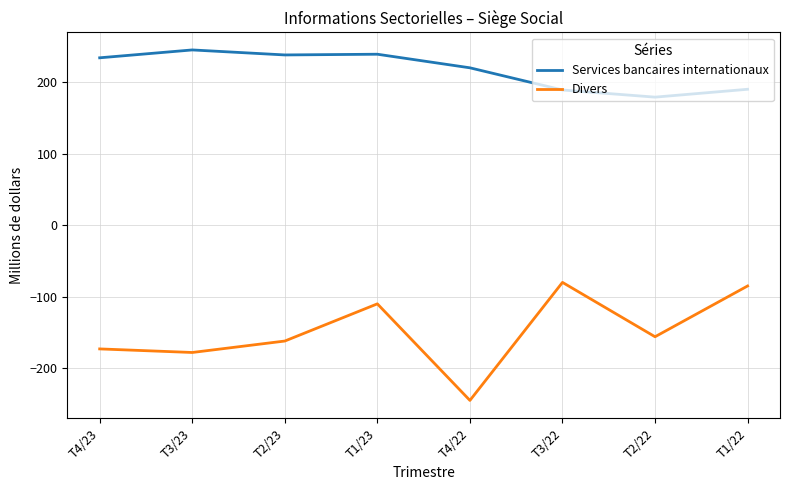

What is the difference between the Services bancaires internationaux values at T3/22 and T4/22?

31